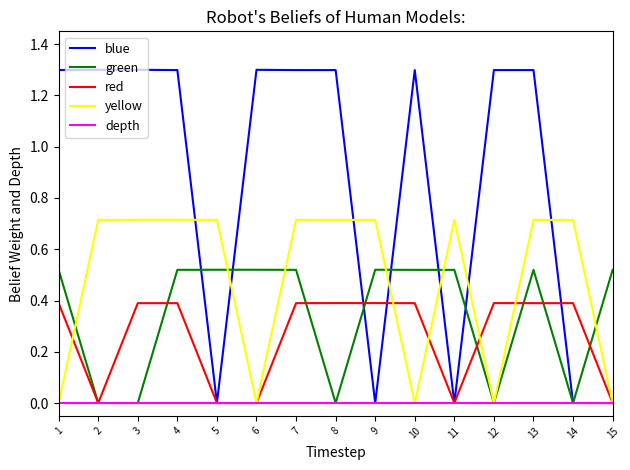

What are all the series names shown in the legend?

blue, green, red, yellow, depth